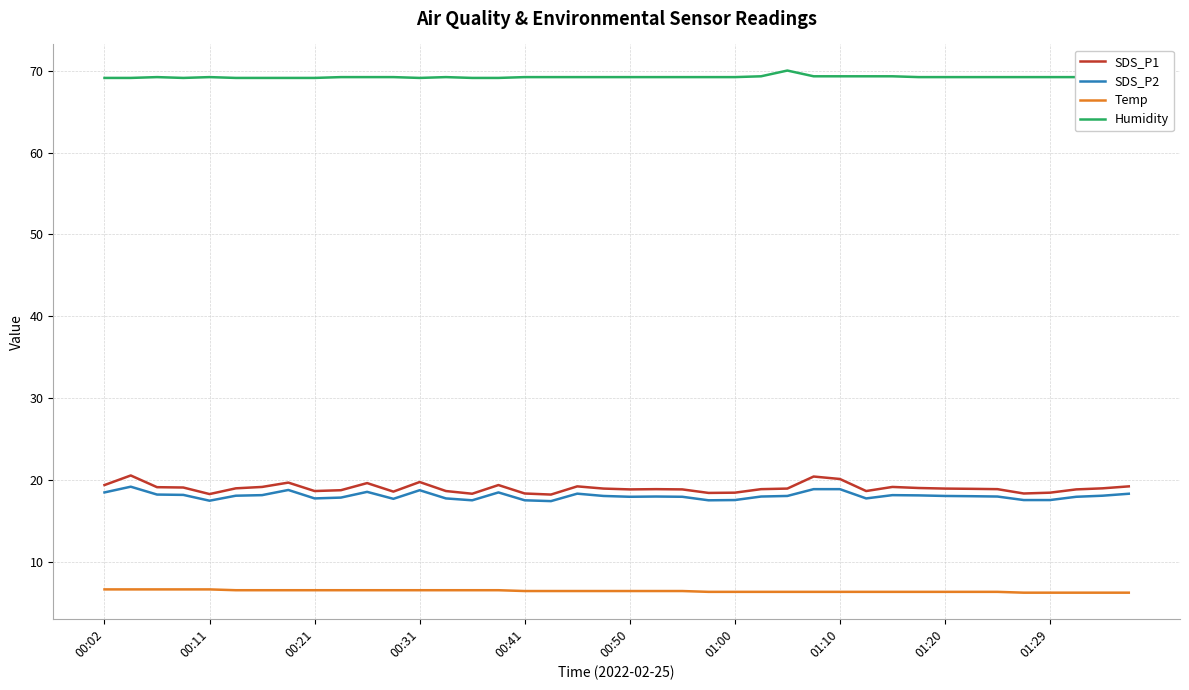

True or false: Temp and Humidity intersect in this chart.

False